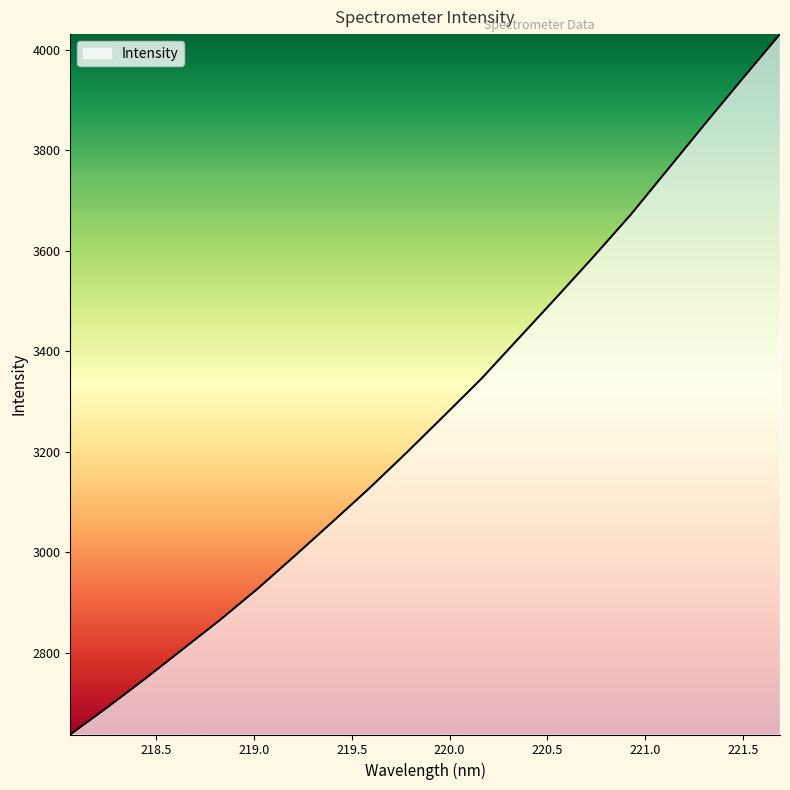

What is the difference between the maximum and minimum values?

1394.1